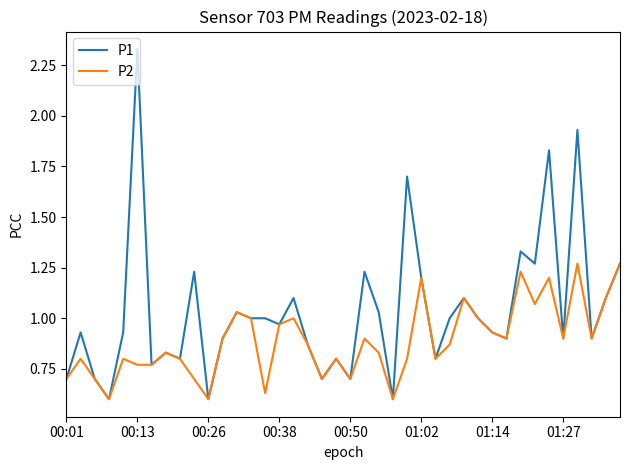

List the series in order of their overall mean, highest first.

P1, P2